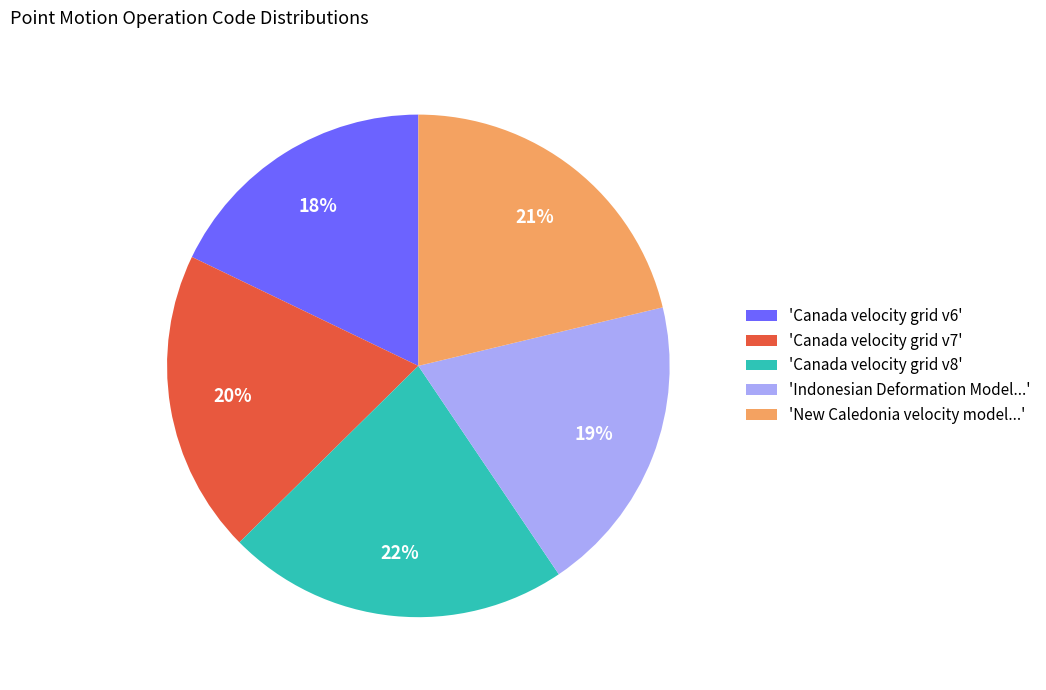

How many slices are in this pie chart?

5